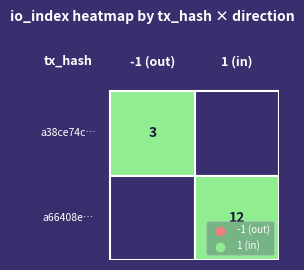

What is the spread (max minus min) of values at io_index?

9